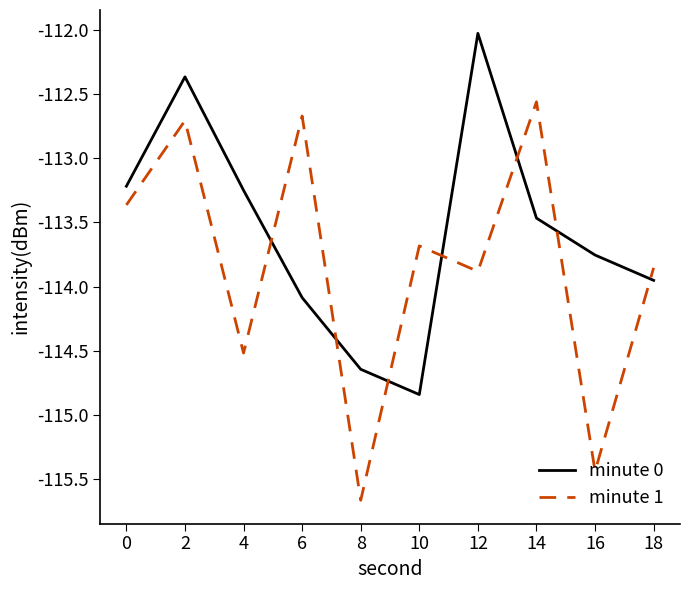

How many intersections are there between minute 0 and minute 1?

7